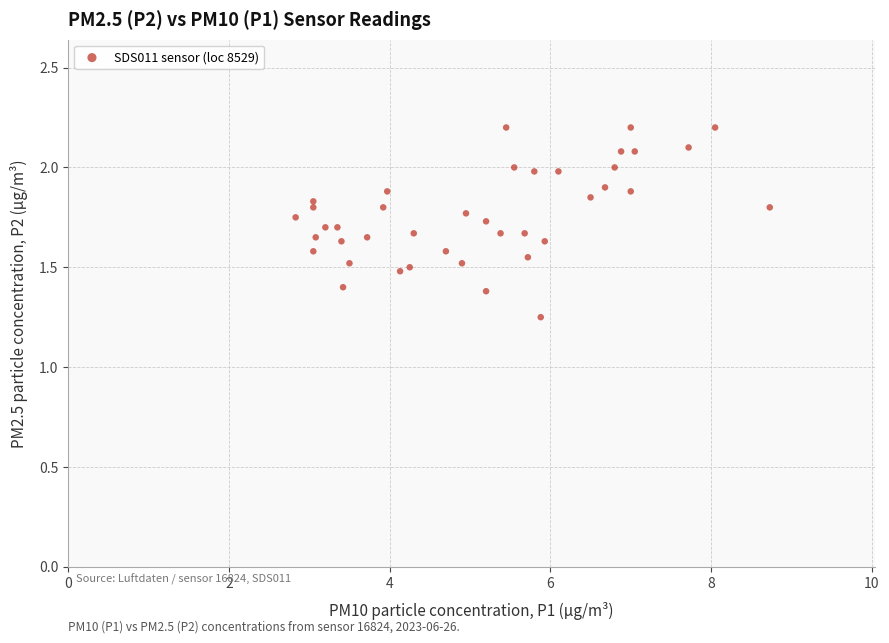

What is the range of X values (max minus min)?

5.9